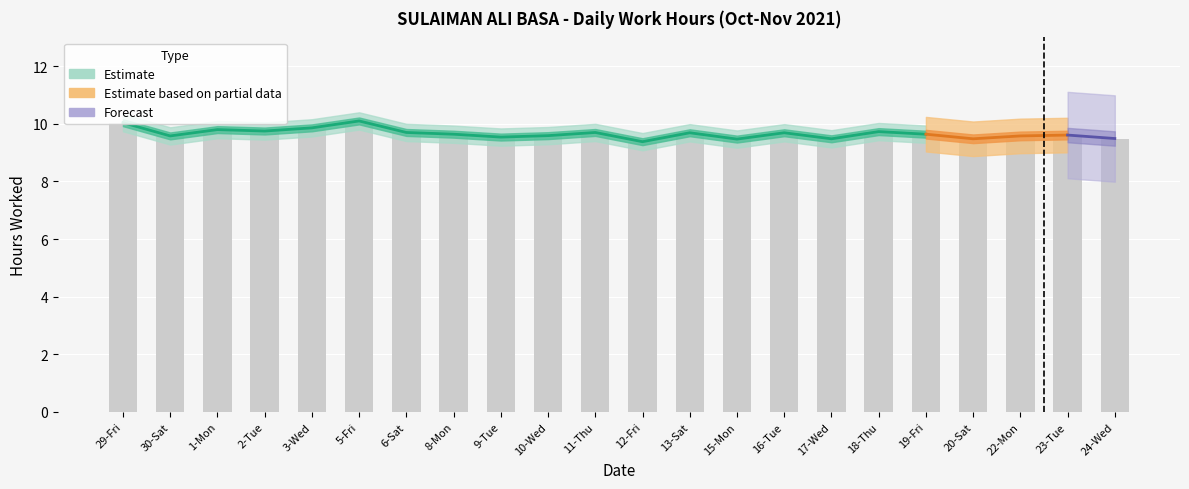

Between 23-Tue and 2-Tue, which is larger?

2-Tue